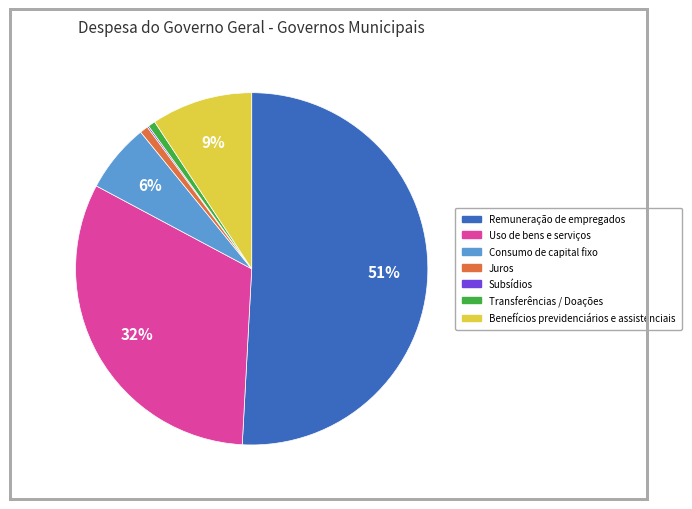

Does Remuneração de empregados account for over 50% of the chart?

Yes